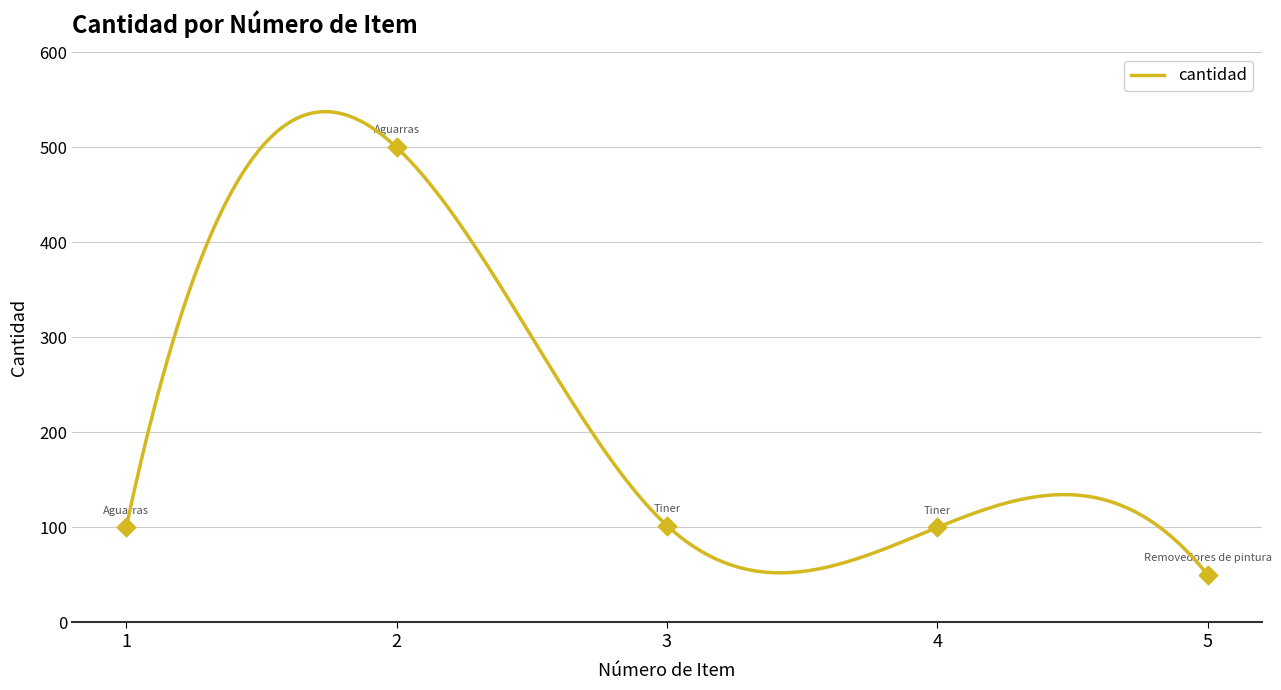

What is the change in value from 2 to 3?

-398